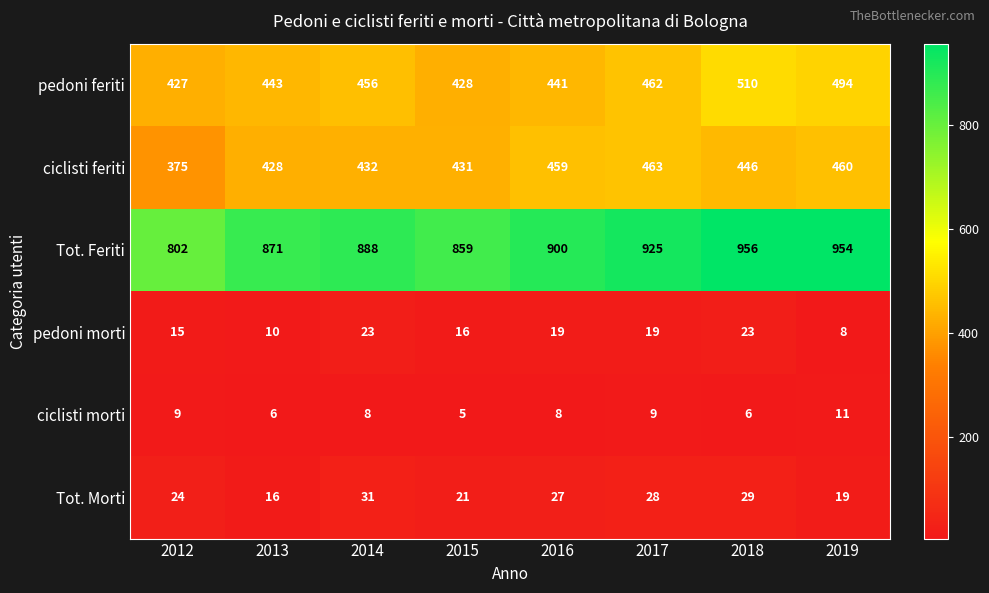

Which series has the widest spread of values?

Tot. Feriti